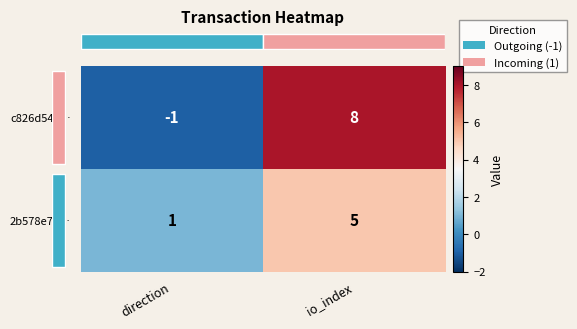

Rank the series at direction from highest to lowest value.

2b578e75…, c826d547…